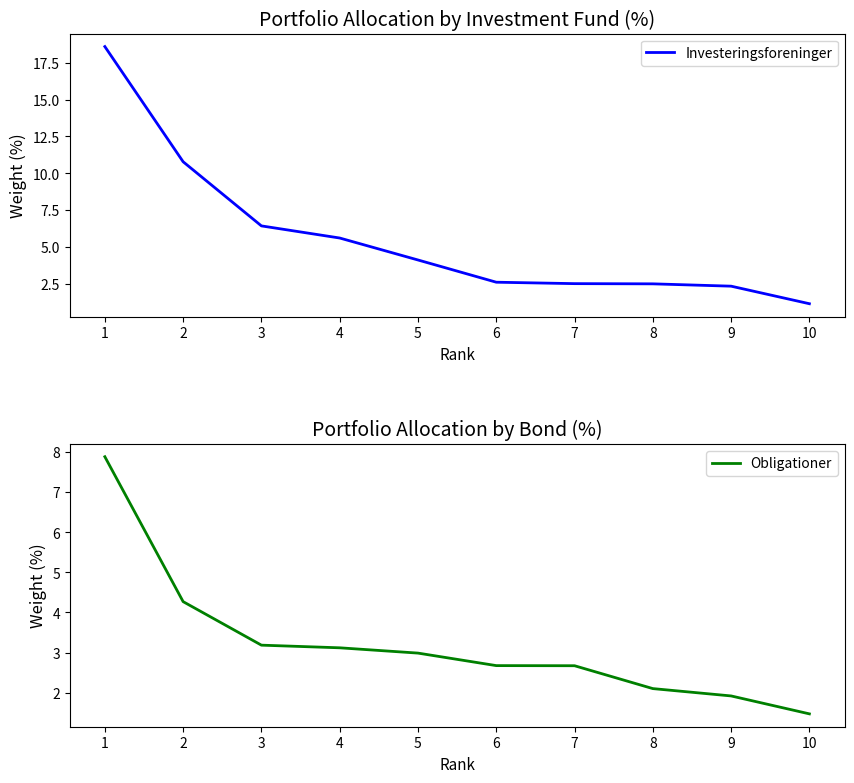

Which label corresponds to the largest value in the chart?

1